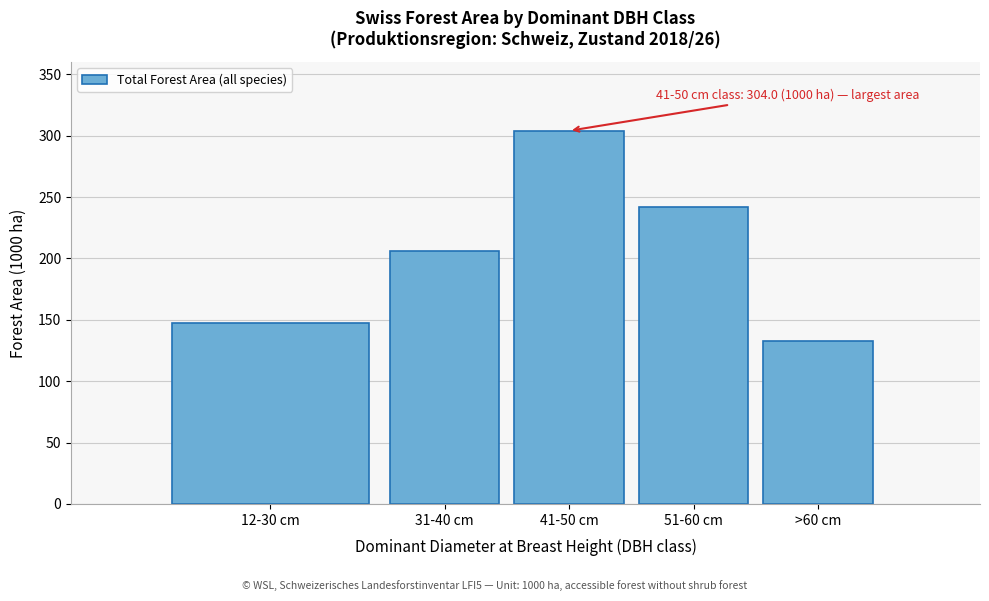

Reading left to right, what are all the values shown in this chart?

147.6	205.7	304.0	241.8	132.9